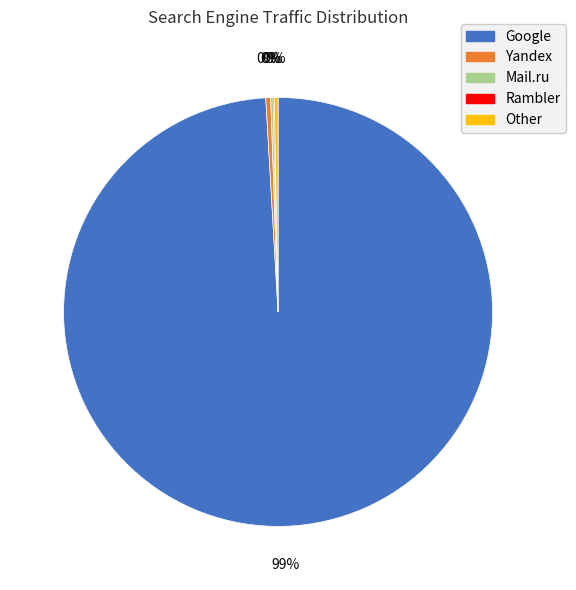

Which category has the biggest portion of the pie?

Google